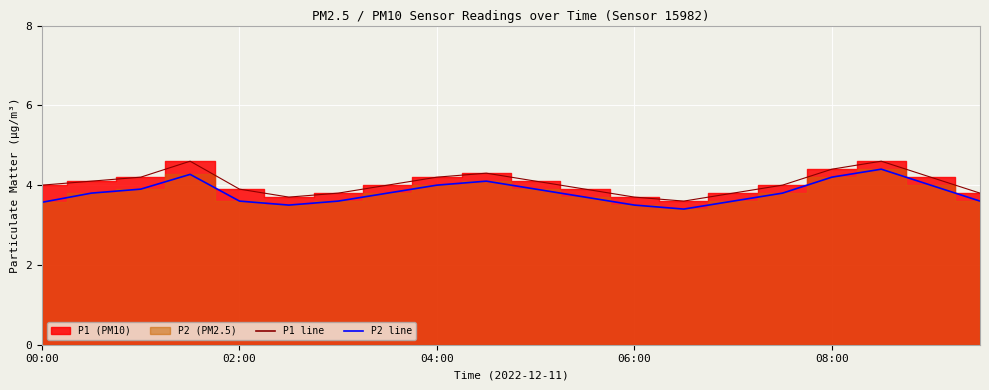

True or false: P2 and P1 cross at least once.

False